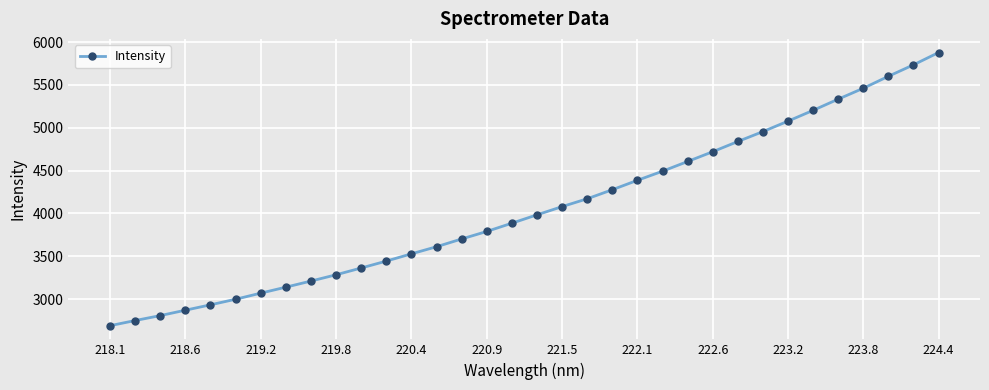

Does the chart have visible grid lines?

Yes